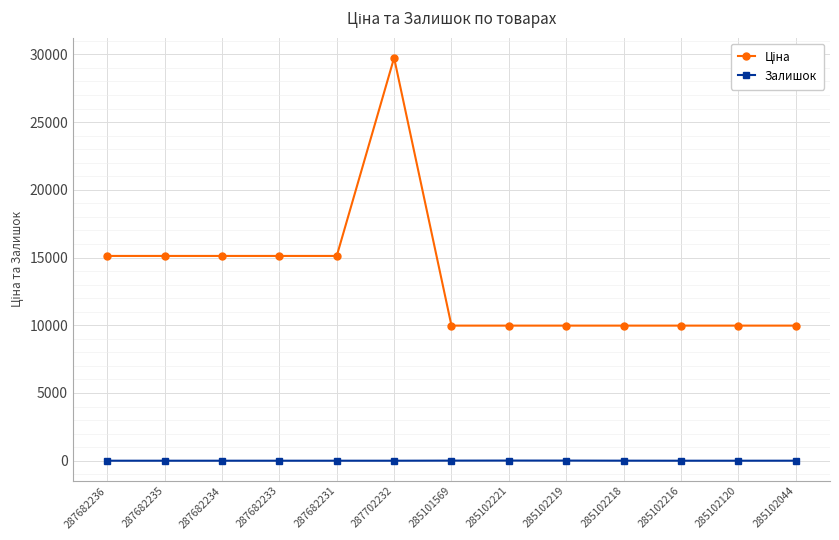

At which category is the sum across all series the highest?

287702232